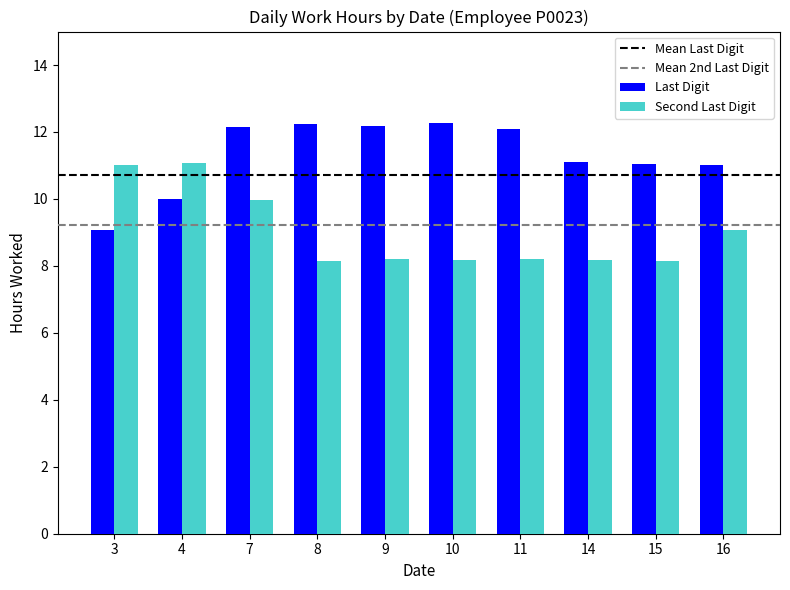

What is the greatest value displayed?

12.3